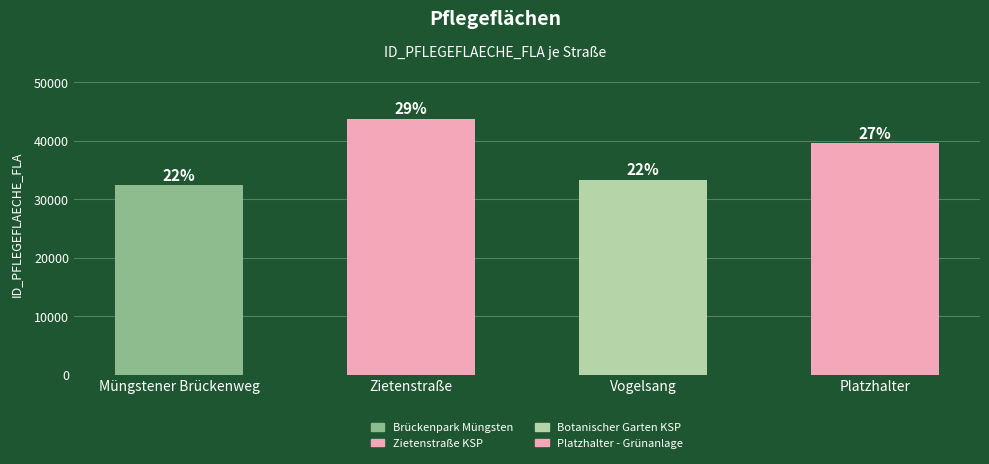

How many values exceed 39623?

1